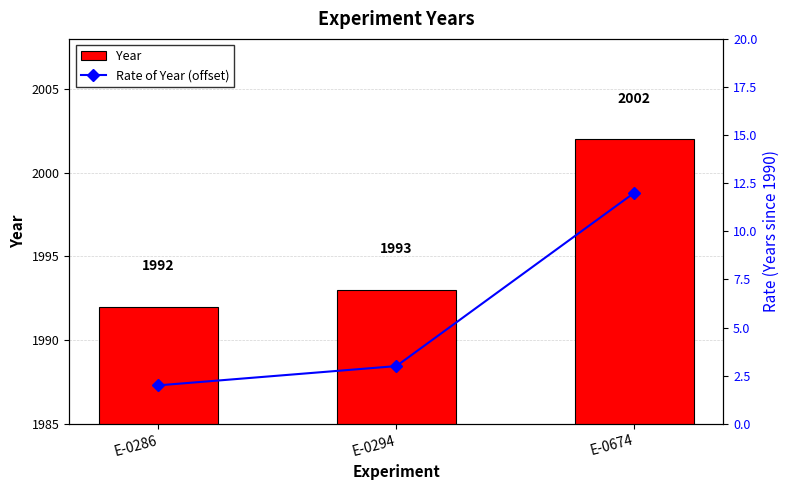

Rank the series by their average value, from highest to lowest.

Year, Rate of Year (offset)